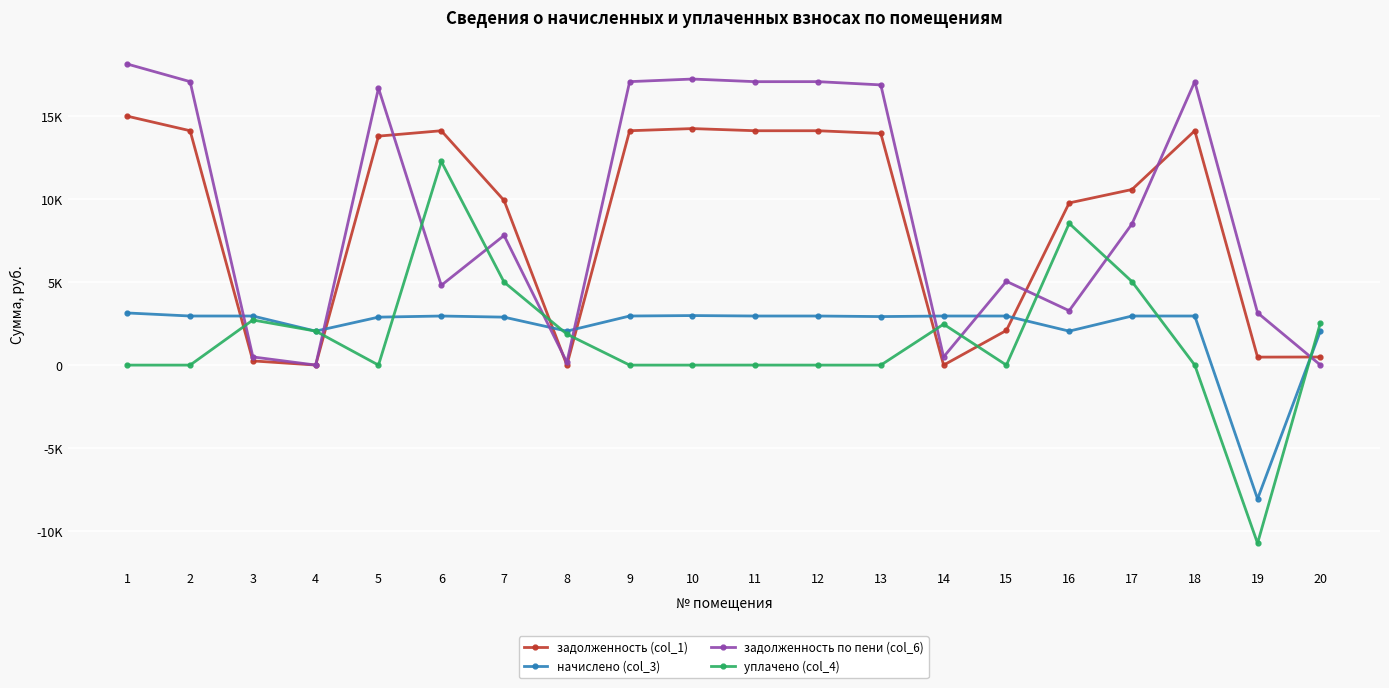

Reading right to left, list all the values displayed in this chart.

задолженность (col_1): 488.6	481.7	14130.6	10587.2	9777.7	2091.7	0.0	13968.1	14130.6	14130.6	14260.4	14130.6	0.0	9927.8	14130.6	13805.8	3.6	252.8	14130.6	15007.6
начислено (col_3): 2048.0	-8068.3	2959.8	2959.8	2048.0	2959.8	2959.8	2925.7	2959.8	2959.8	2986.9	2959.8	2048.0	2891.8	2959.8	2891.8	2048.0	2959.8	2959.8	3143.4
задолженность по пени (col_6): 7.0	3154.5	17090.4	8512.0	3280.8	5051.4	492.9	16893.8	17090.4	17088.6	17247.4	17090.4	171.0	7816.5	4810.7	16697.5	2.7	492.4	17090.4	18151.0
уплачено (col_4): 2529.7	-10741.0	0.0	5035.0	8544.9	0.0	2466.9	0.0	0.0	1.8	0.0	0.0	1868.0	5003.0	12279.7	0.0	2049.0	2720.2	0.0	0.0